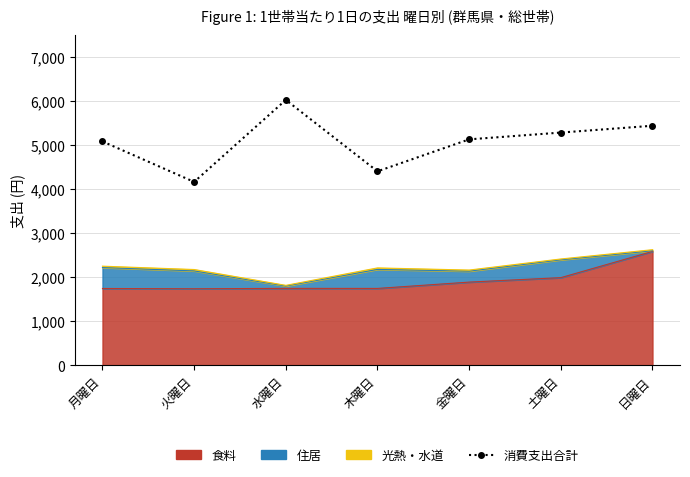

Where does the data first go above 5130?

水曜日